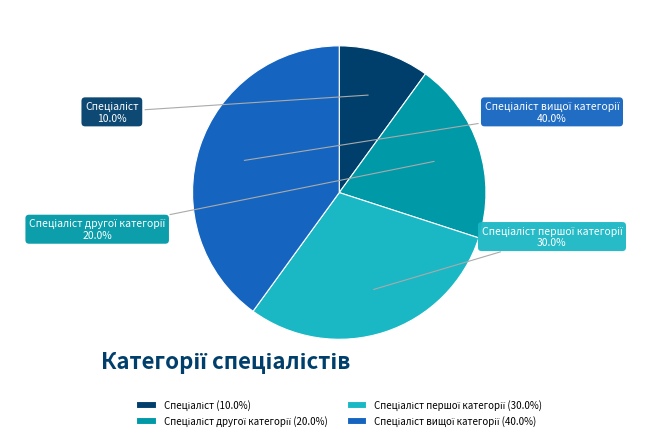

Is there any slice that represents more than half of the pie?

No